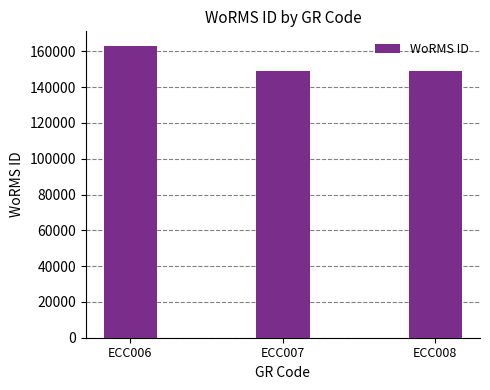

What value does the data have at ECC006?

163013